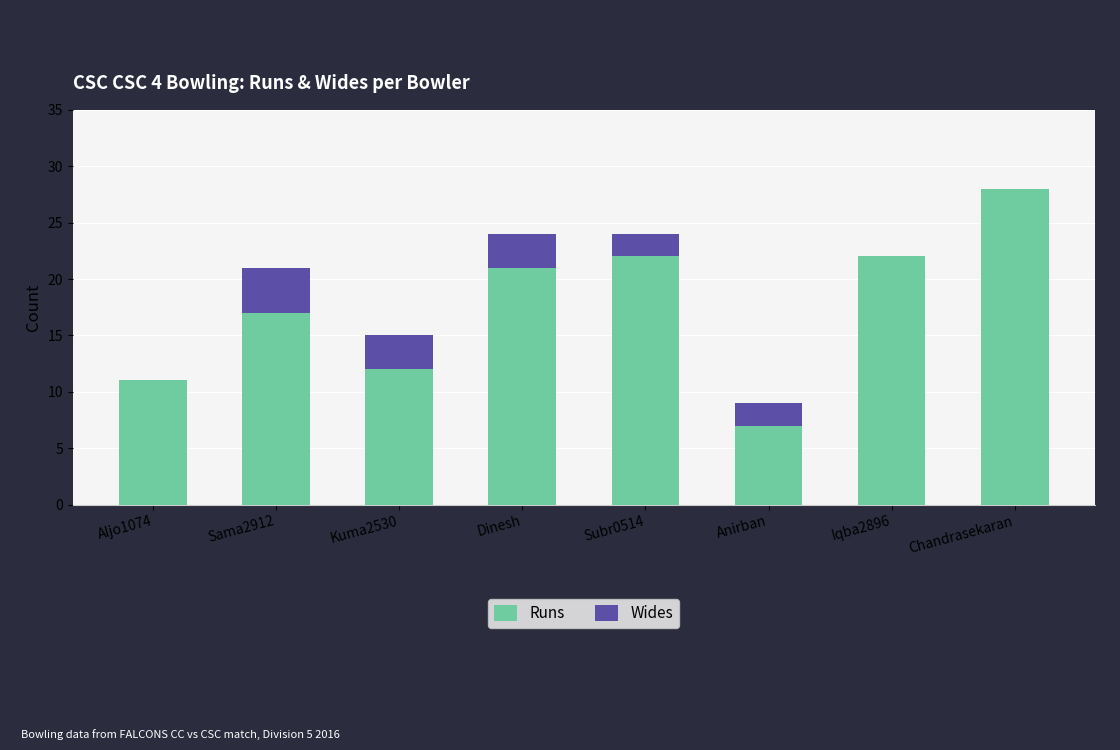

What is the maximum value for Runs?

28